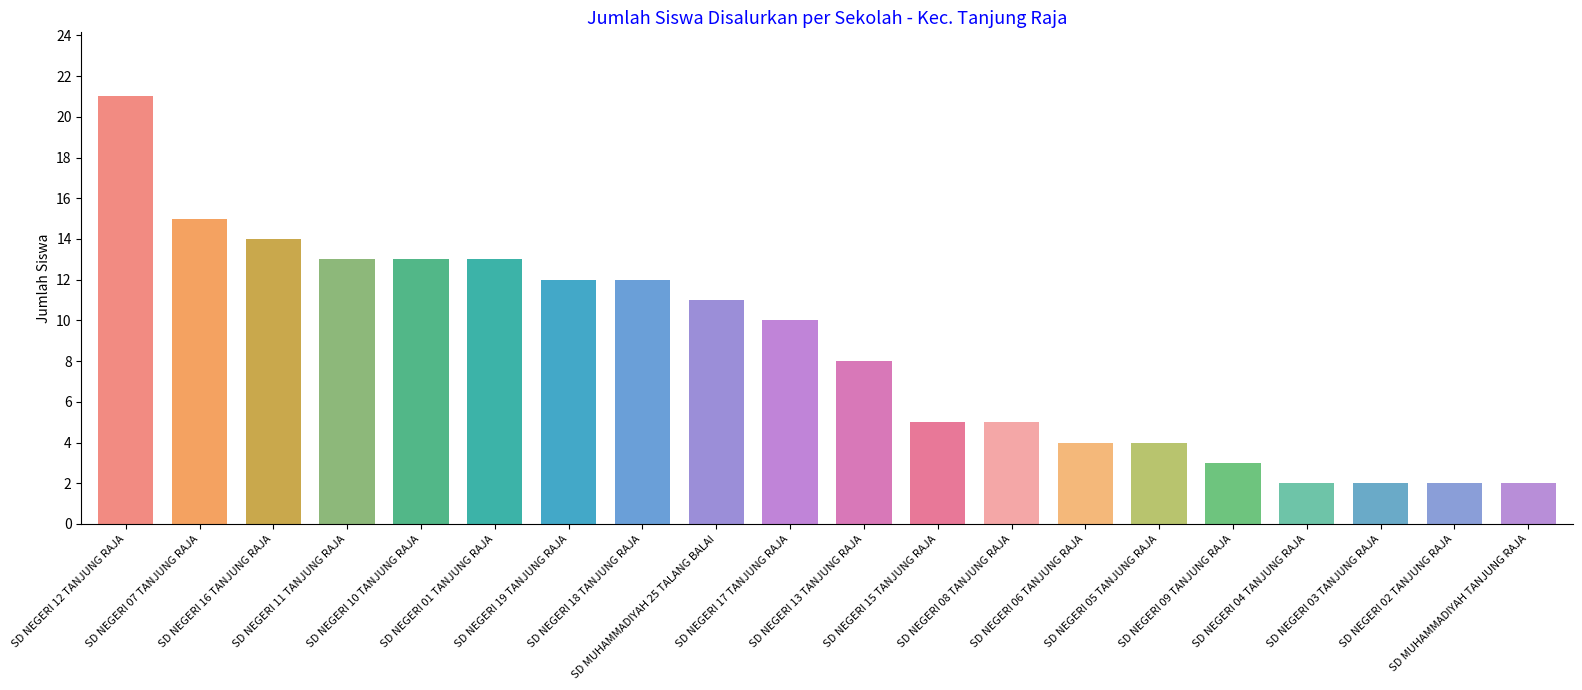

What is the maximum value shown in the chart?

21